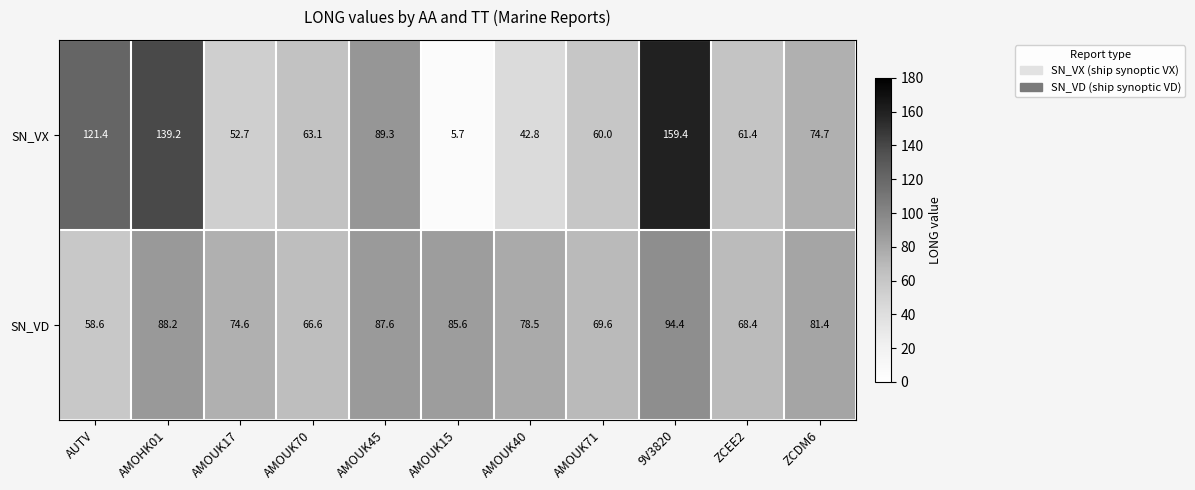

Reading left to right, transcribe all the data shown in this chart.

SN_VX: 121.4	139.2	52.7	63.1	89.3	5.7	42.8	60.0	159.4	61.4	74.7
SN_VD: 58.6	88.2	74.6	66.6	87.6	85.6	78.5	69.6	94.4	68.4	81.4